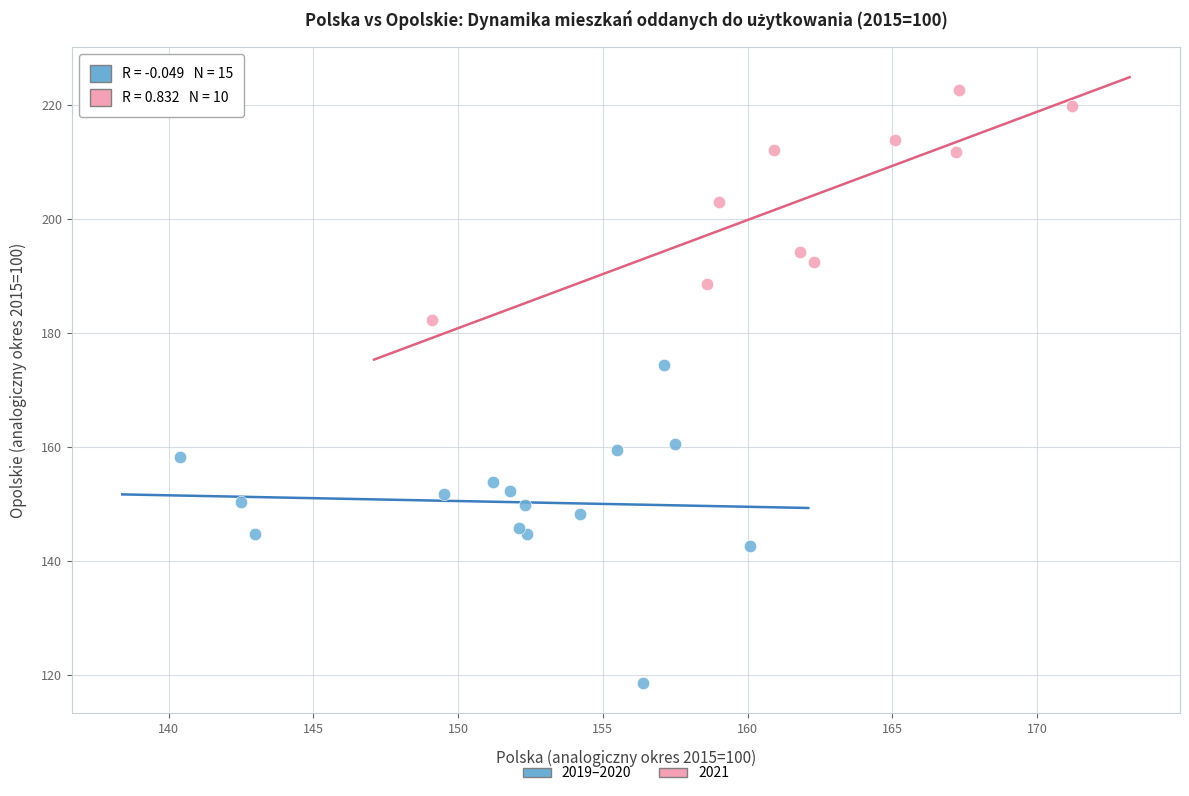

Which series has the largest Y range (max minus min)?

2019–2020